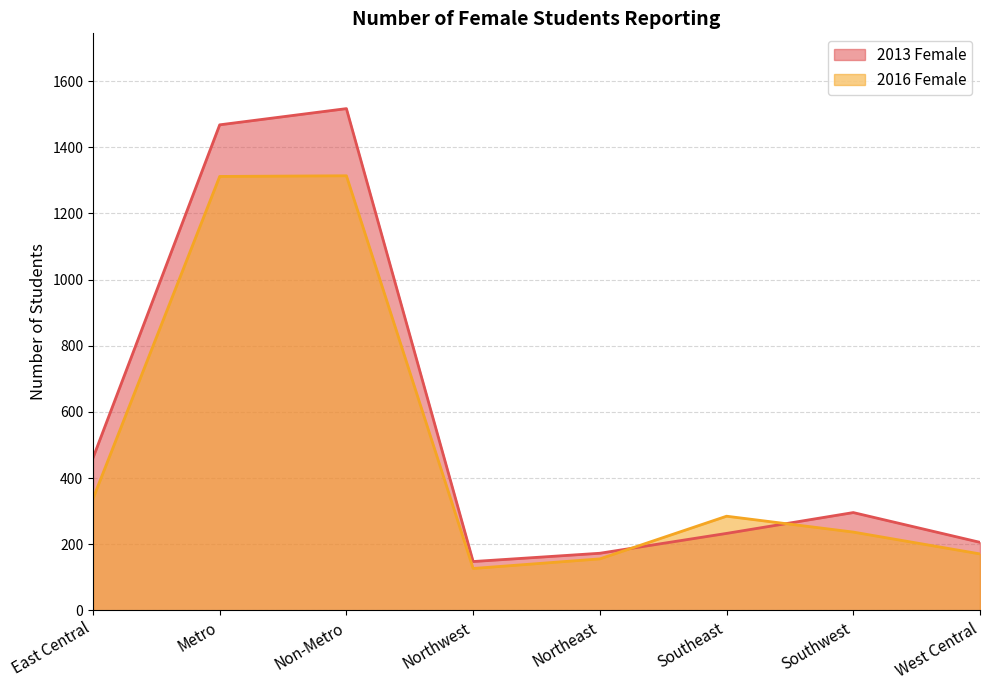

At which label is 2016 Female closest to 720?

East Central